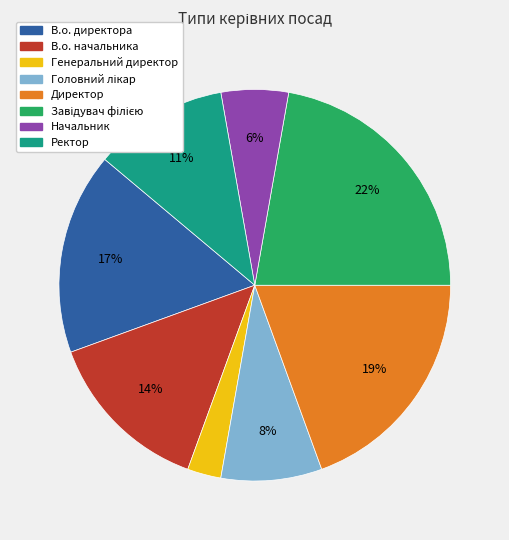

To the nearest percent, what is the difference between the largest and smallest slice percentages?

19%